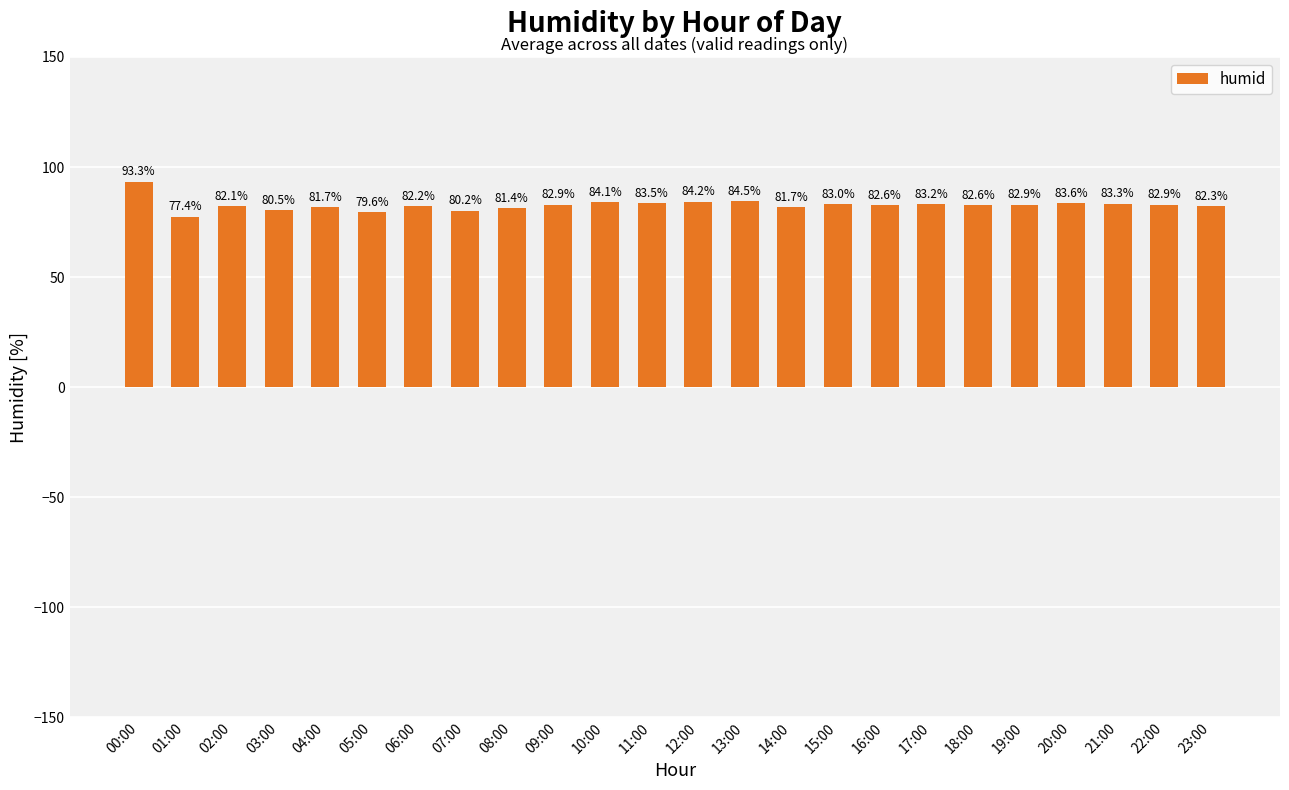

How many values exceed 82?

17